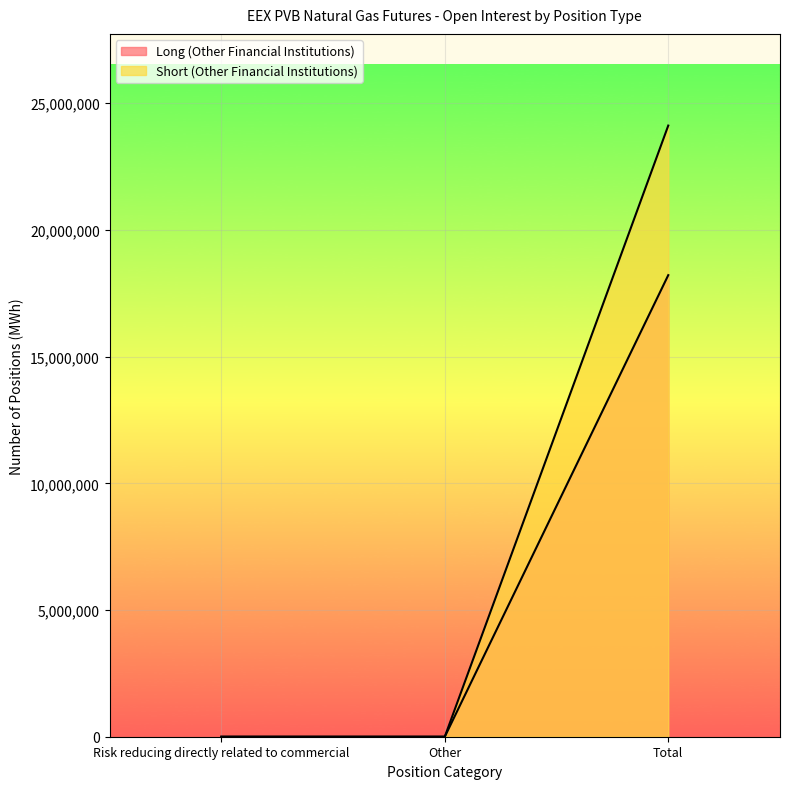

Reading right to left, transcribe all the data shown in this chart.

Long (Other Financial Institutions): 18216600	0	0
Short (Other Financial Institutions): 24119760	0	0